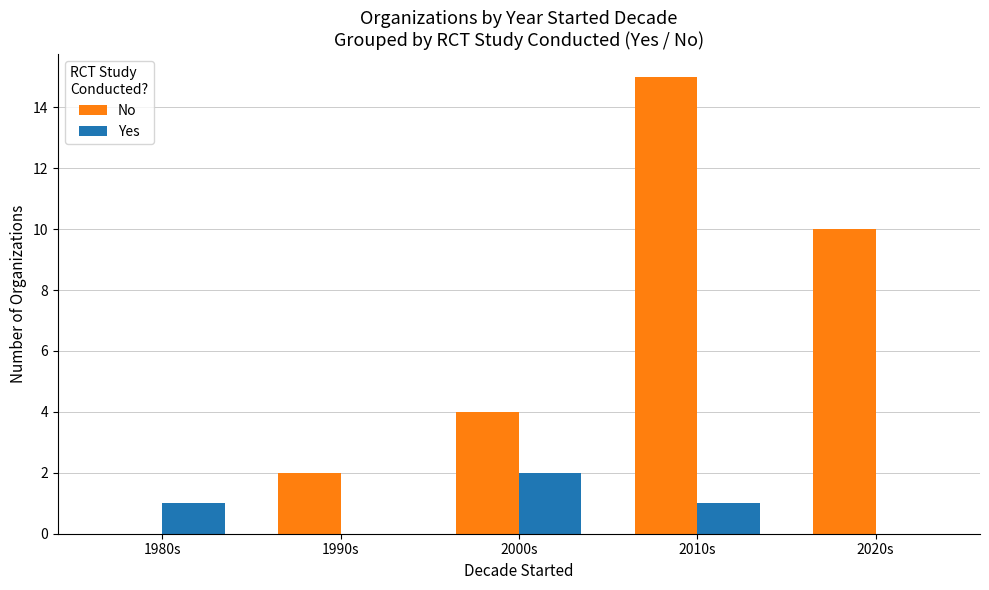

How many groups of bars are there?

5